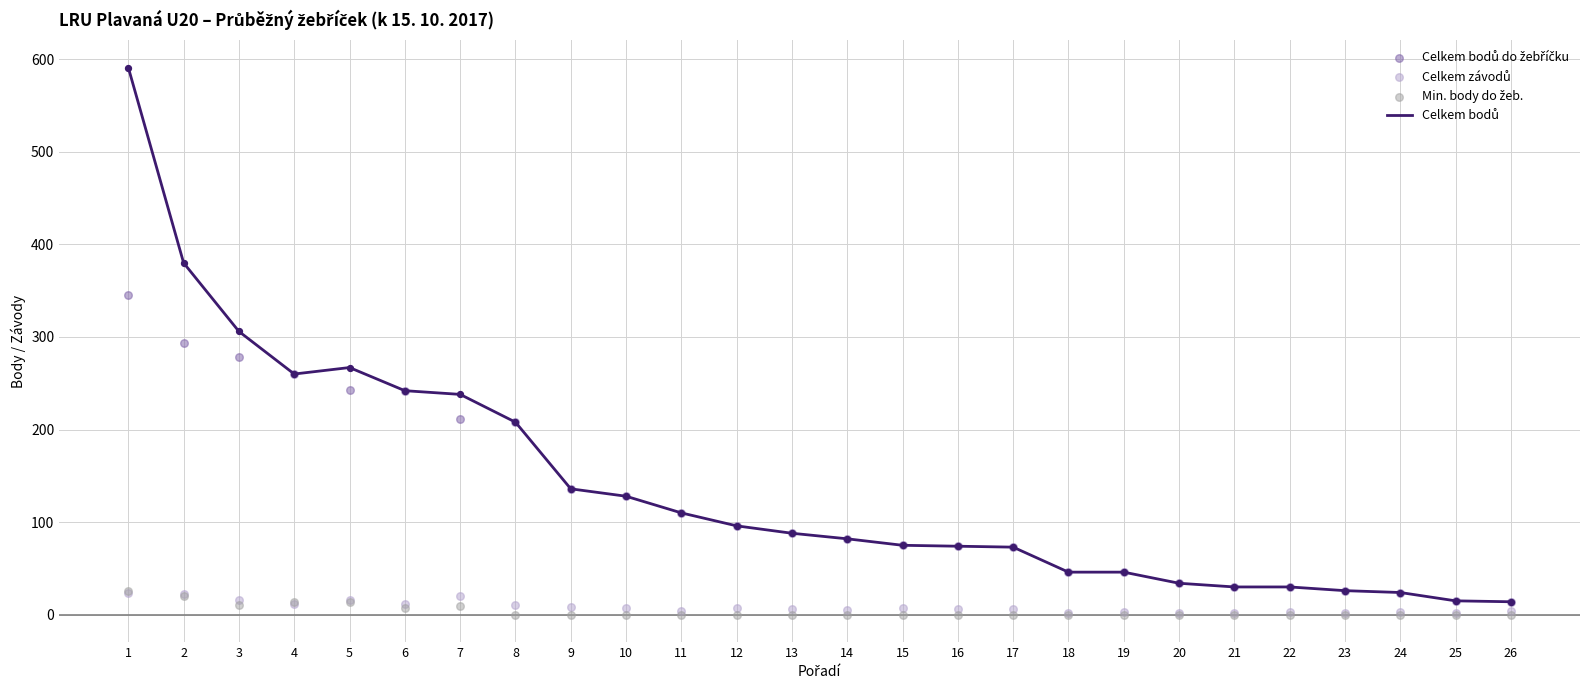

Which series has the largest total across all categories?

Celkem bodů